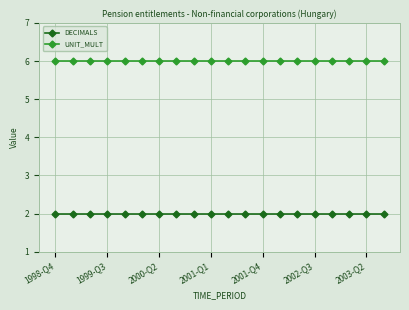

How many data points does each series have?

20